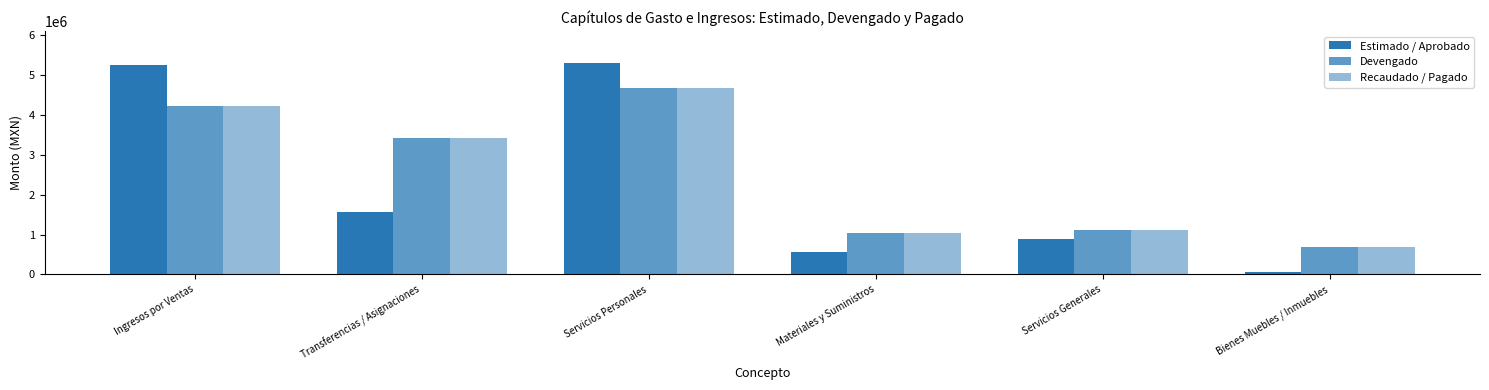

How many bars are there in total?

18